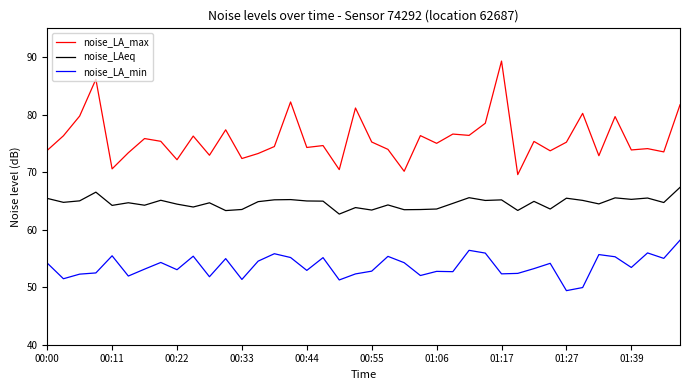

Which series has the largest range (max minus min)?

noise_LA_max